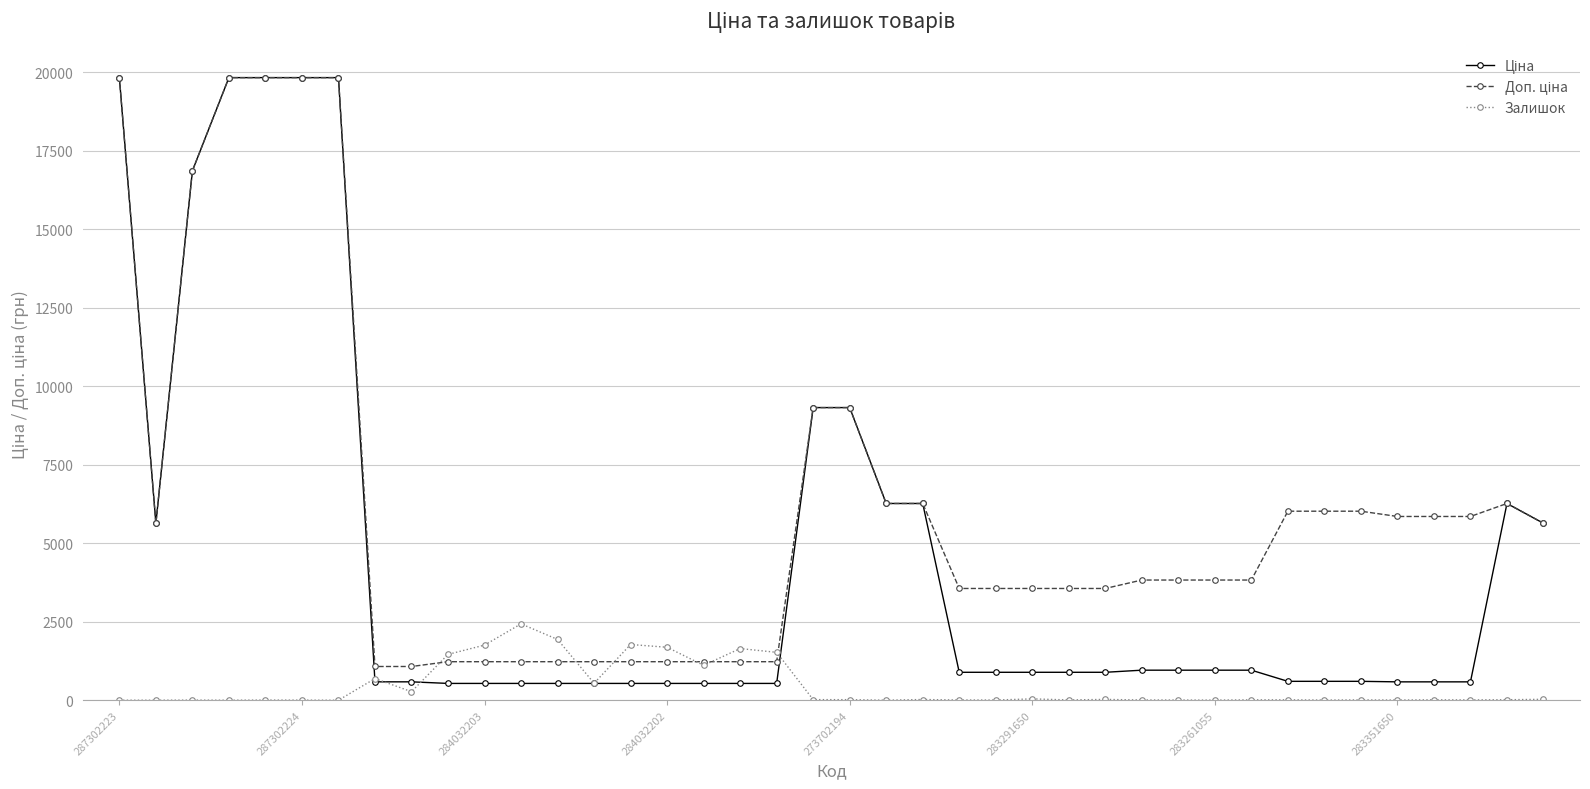

What is the greatest value displayed?

19831.1